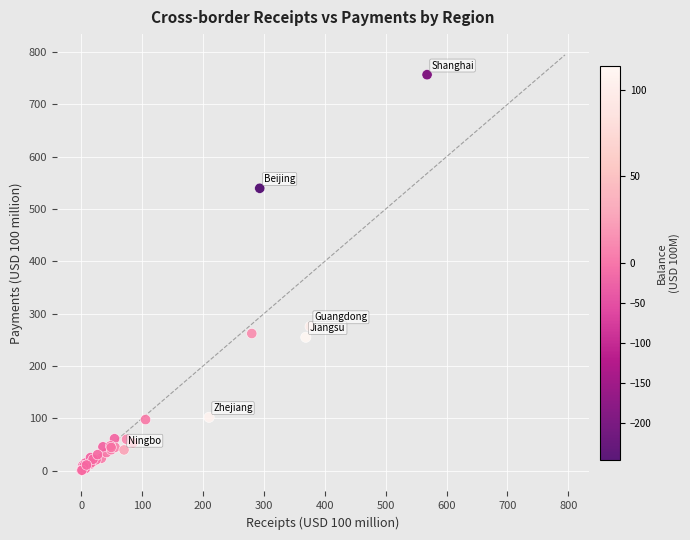

What Y value in the scatter plot is closest to 378?

275.6